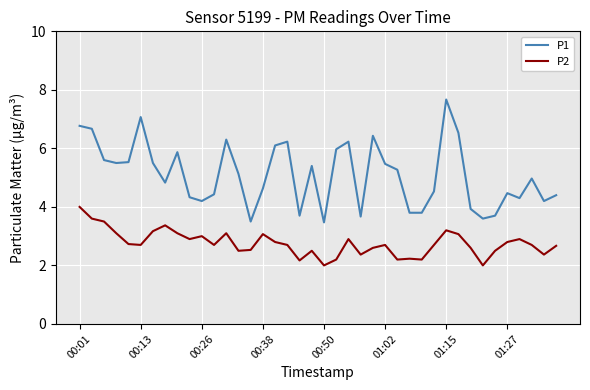

Rank the series by their maximum value, from lowest to highest.

P2, P1